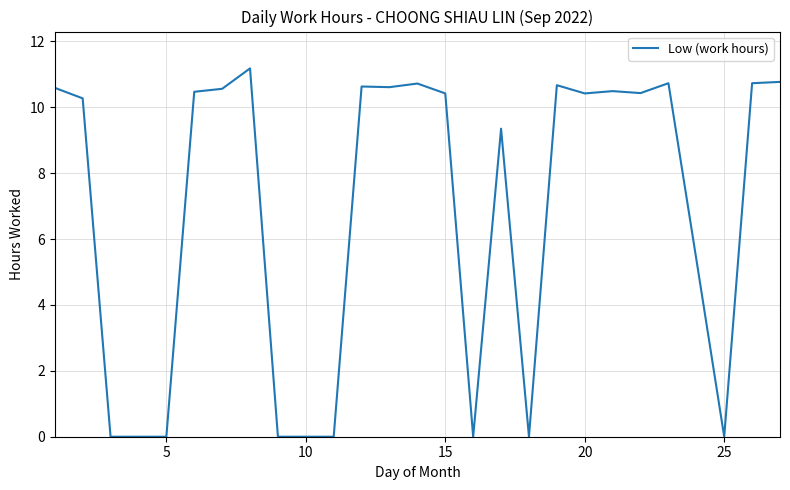

What is the greatest value displayed?

11.2